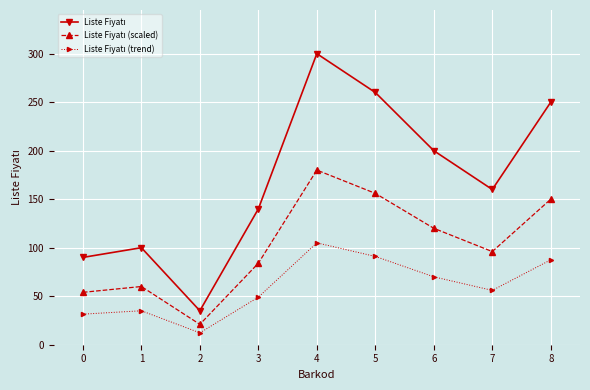

What is the difference between the highest and lowest values at 8?

162.5